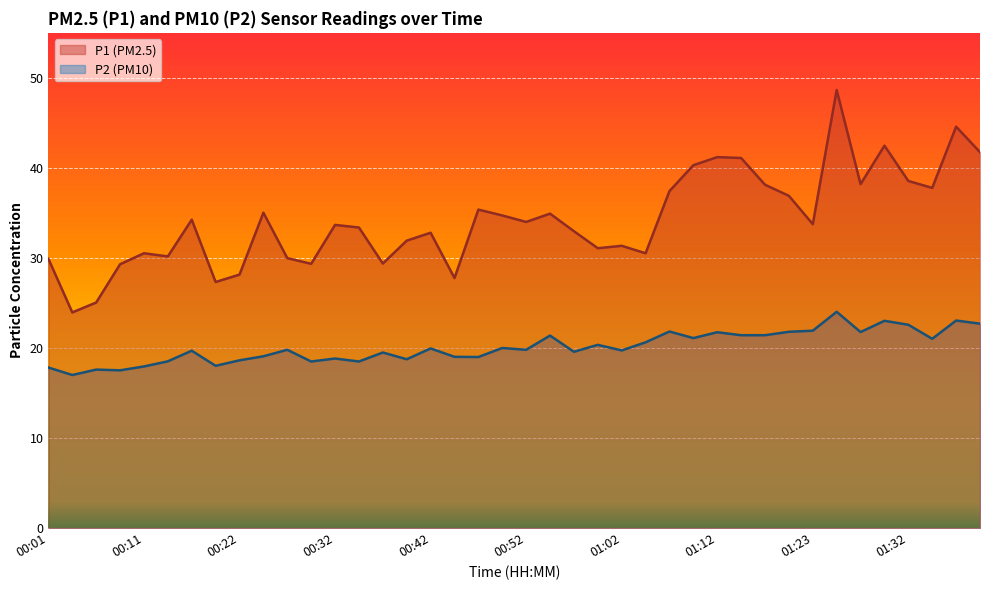

Is it true that P2 equals 17.9 at 00:11?

True